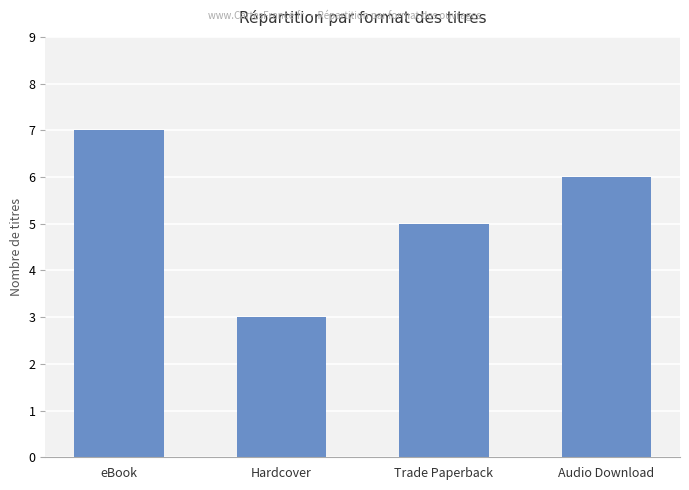

At which label does the data first exceed 6?

eBook